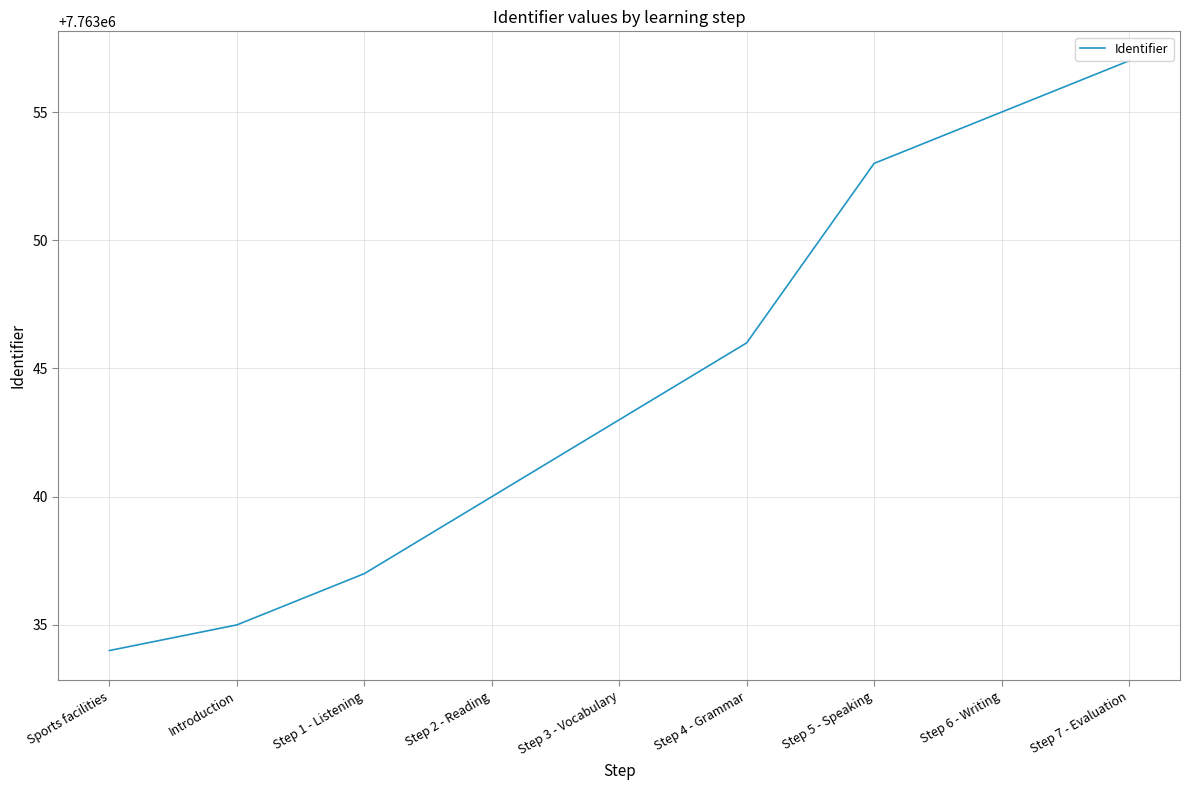

Rank the categories by value from lowest to highest.

Sports facilities, Introduction, Step 1 - Listening, Step 2 - Reading, Step 3 - Vocabulary, Step 4 - Grammar, Step 5 - Speaking, Step 6 - Writing, Step 7 - Evaluation